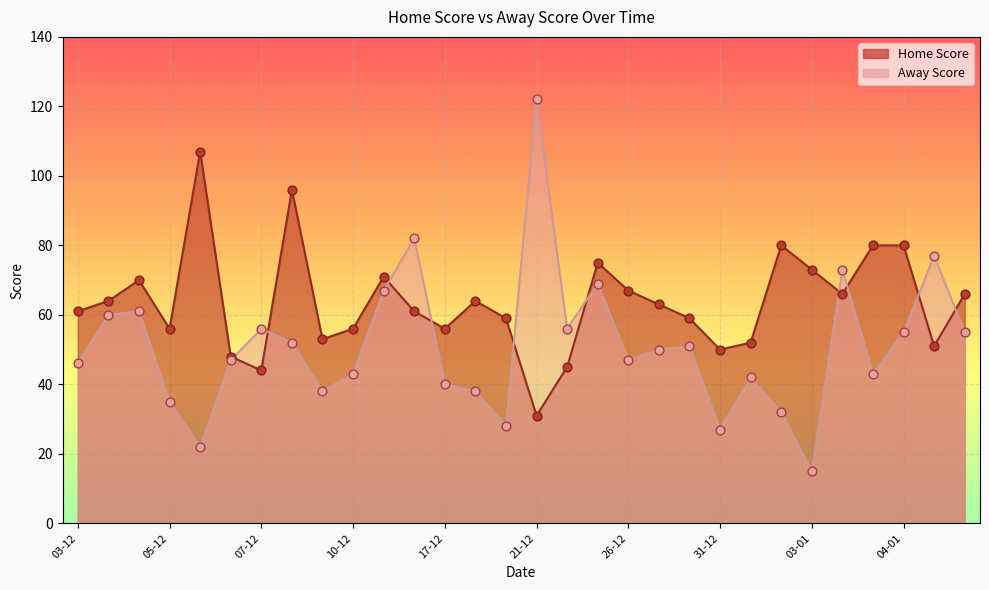

At how many categories does at least one series exceed 75?

8